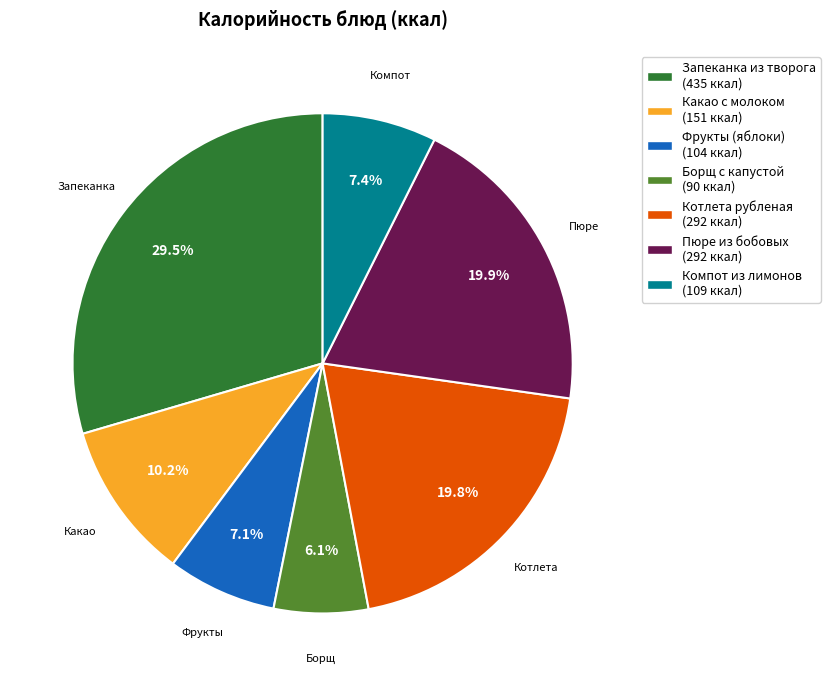

Is there any slice that represents more than half of the pie?

No